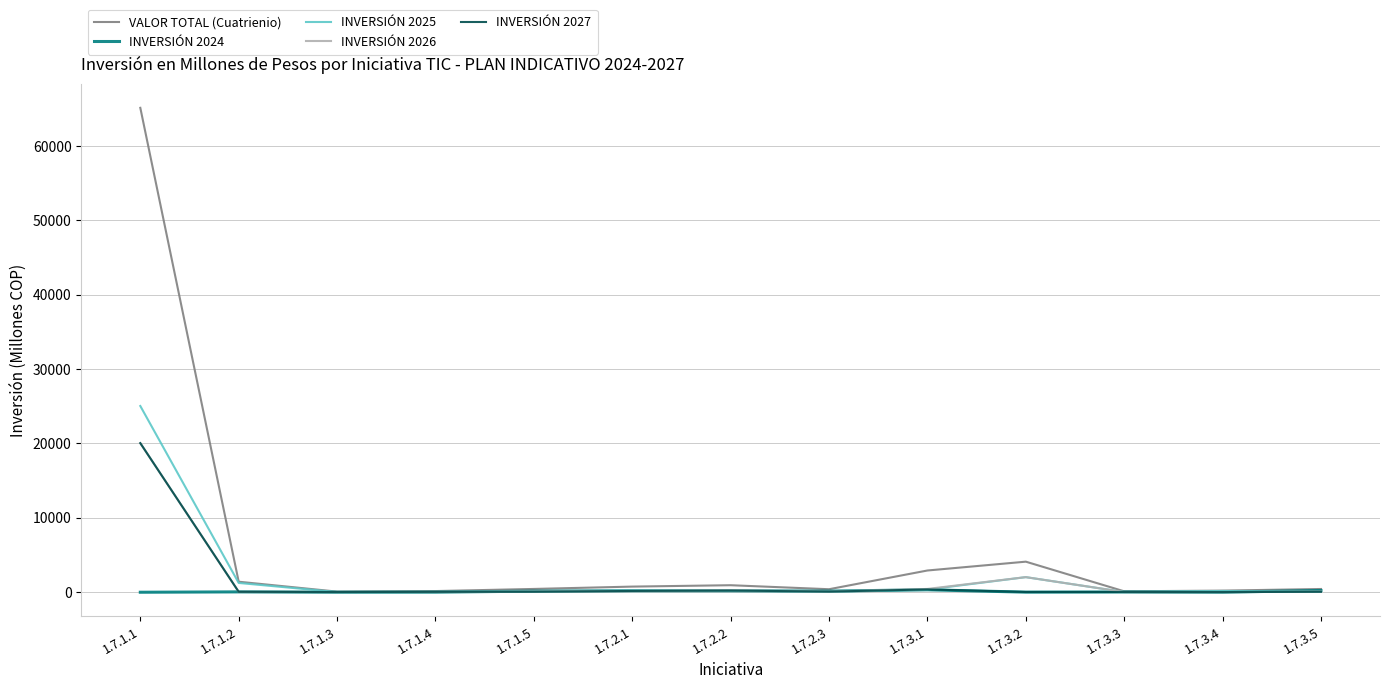

Which series has the largest range (max minus min)?

VALOR TOTAL (Cuatrienio)